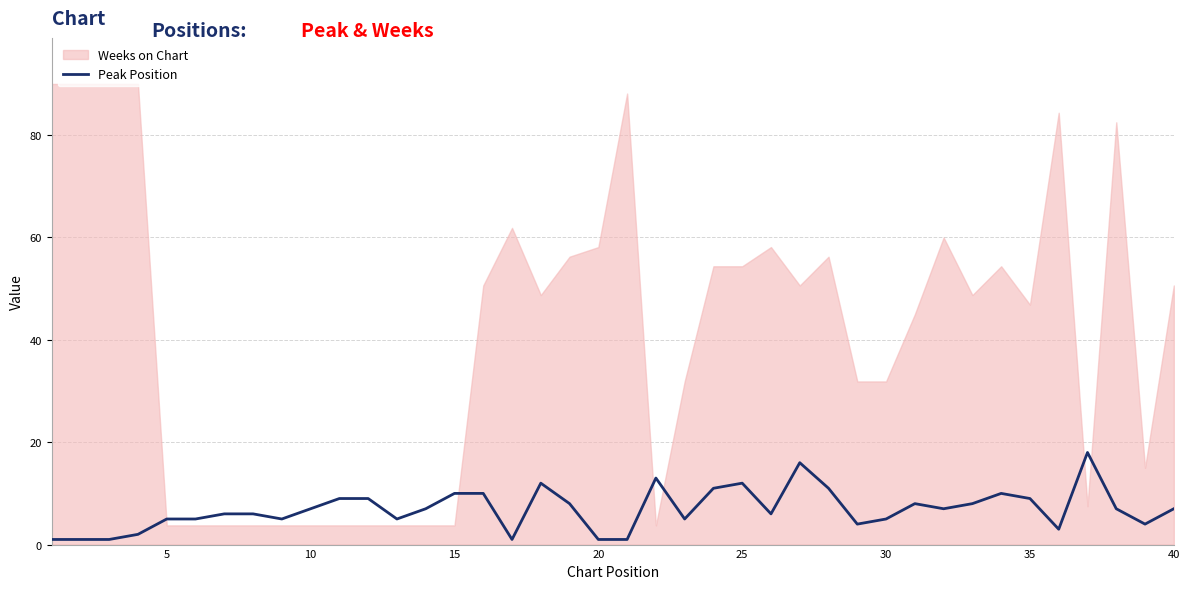

Does the chart have visible grid lines?

Yes